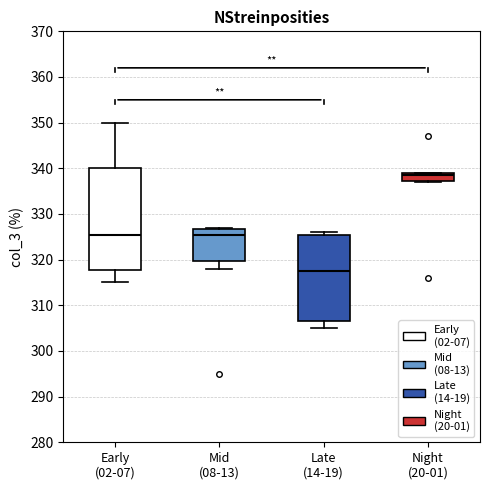

Where is the upper edge of the box for Early (02-07) on the y-axis? The values are not printed on the chart, so give them approximately, as read against the axis.

340